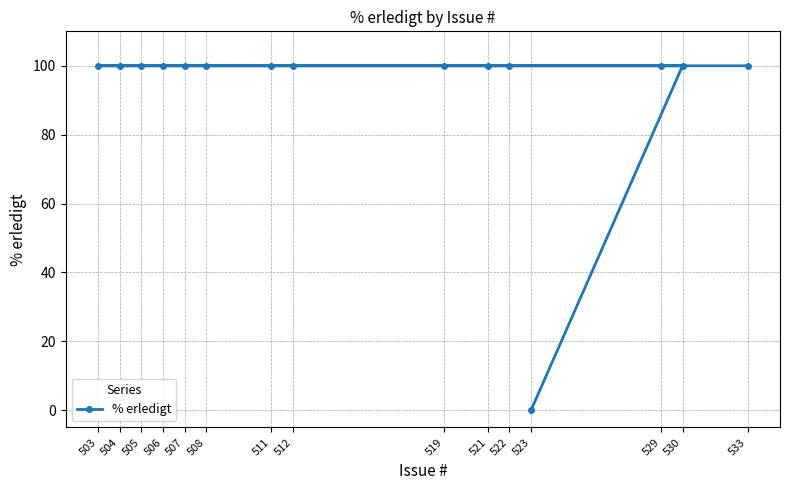

The value at 533 is 100. True or false?

True